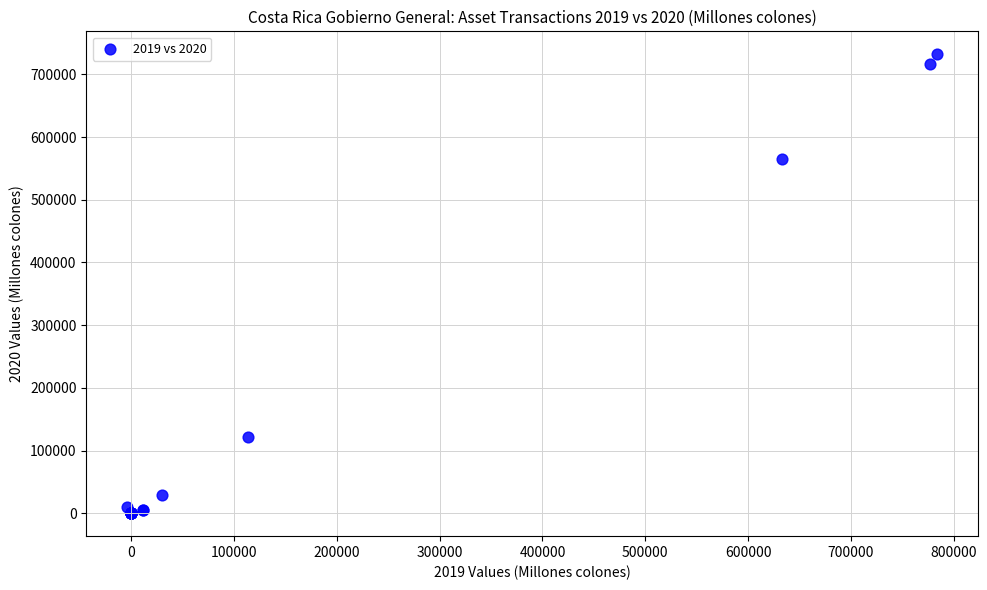

What Y value in the scatter plot is closest to 366069?

564433.5